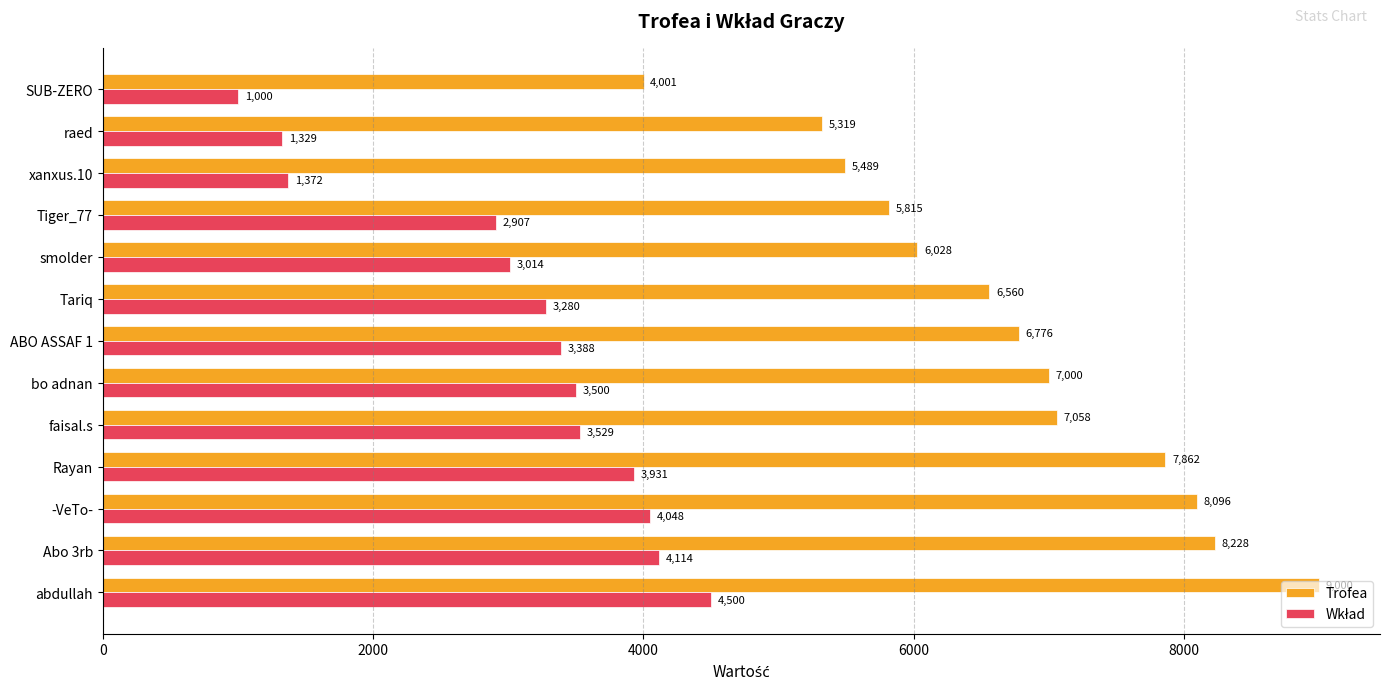

How many values in the Trofea series are below 6776?

6